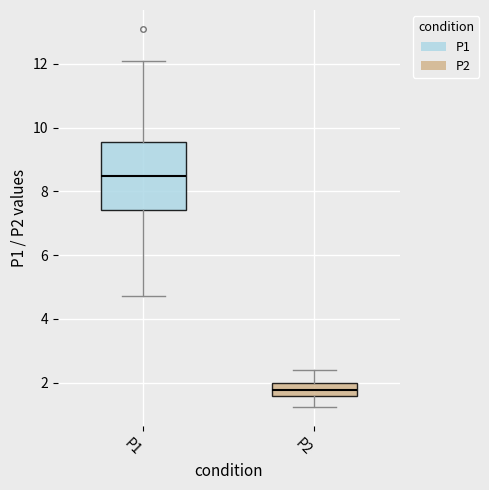

Comparing the boxes themselves (not the whiskers), which one is the tallest?

P1